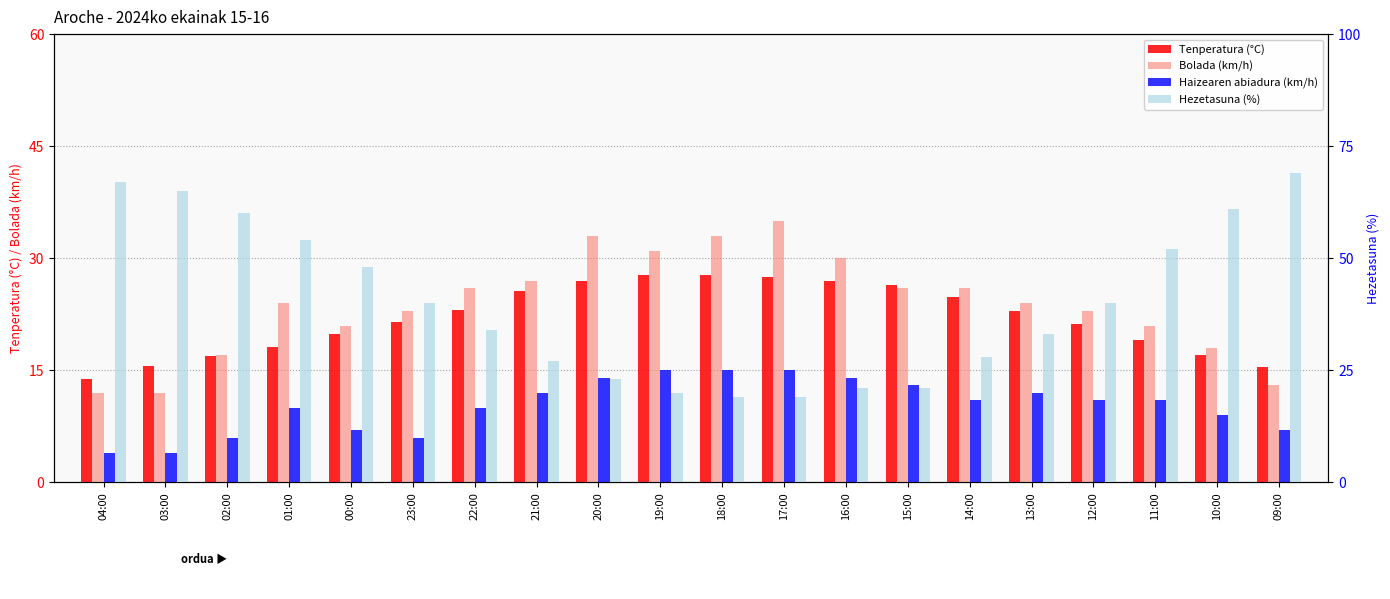

The Bolada (km/h) series shows 47.5 at 17:00. True or false?

False